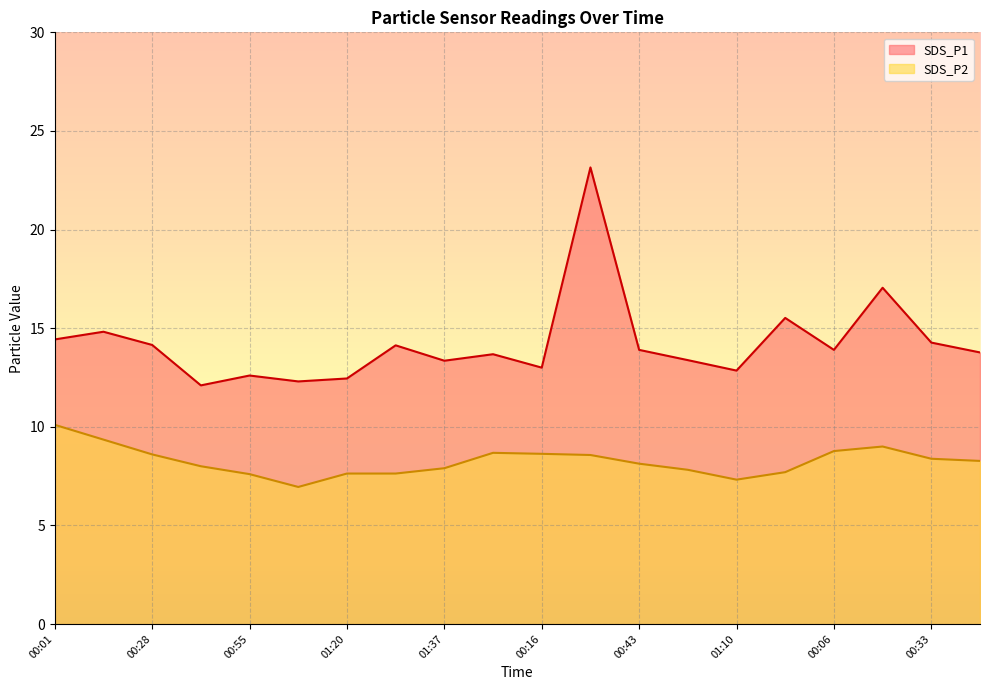

How many series are shown in this chart?

2